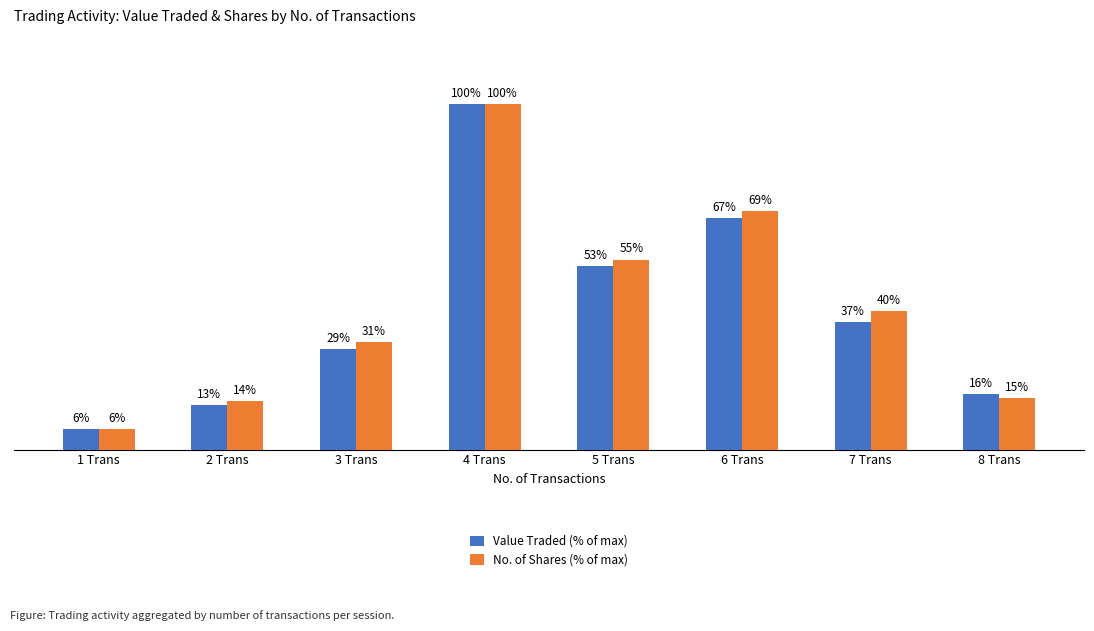

At which label is No. of Shares (% of max) closest to 53?

5 Trans